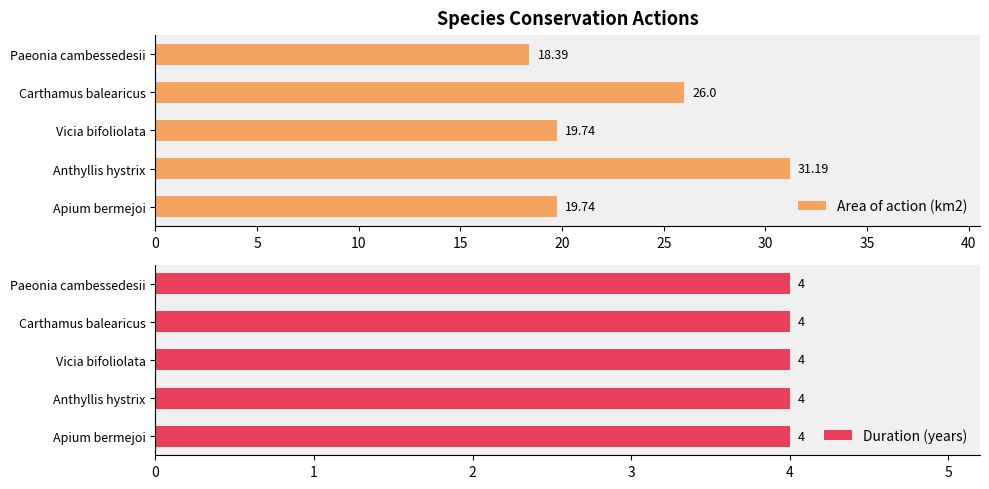

Which category has the lowest value in the Area of action (km2) series?

Paeonia cambessedesii